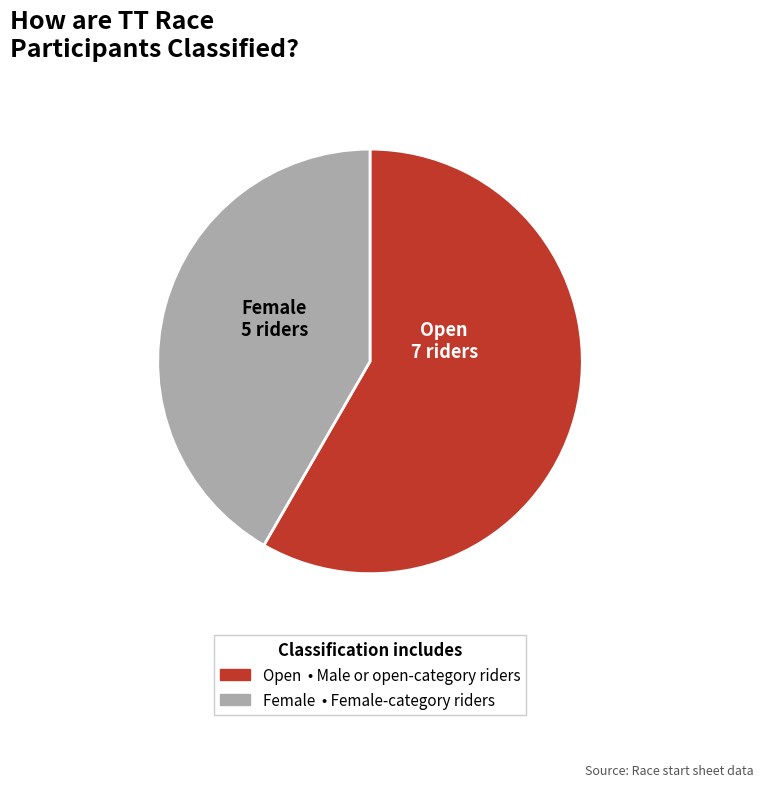

How many slices are in this pie chart?

2